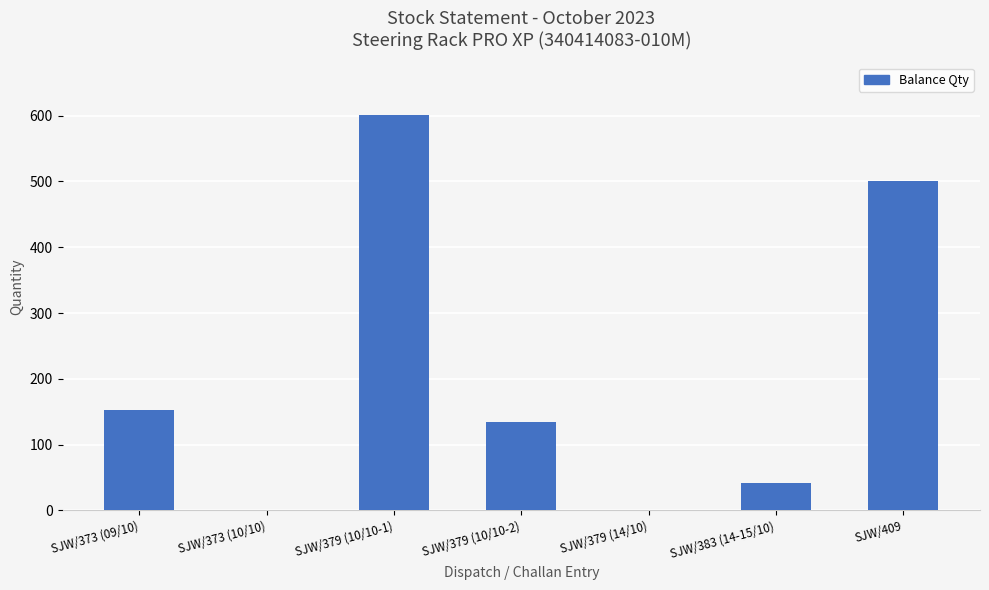

Reading right to left, extract all data points from this chart.

500	42	0	135	601	0	153